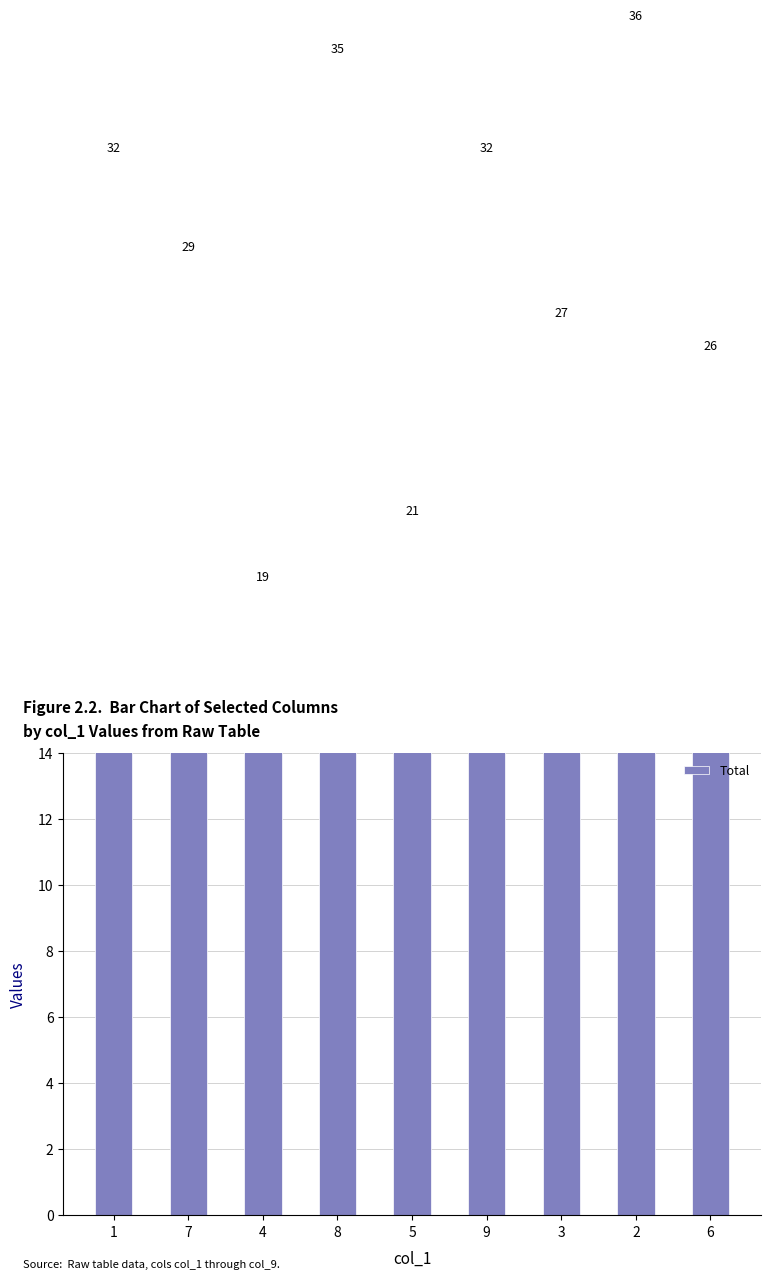

What is the label of the 8th bar from the left?

2